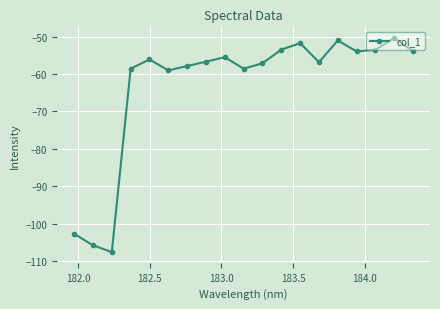

What is the difference between the maximum and second lowest values?

55.5